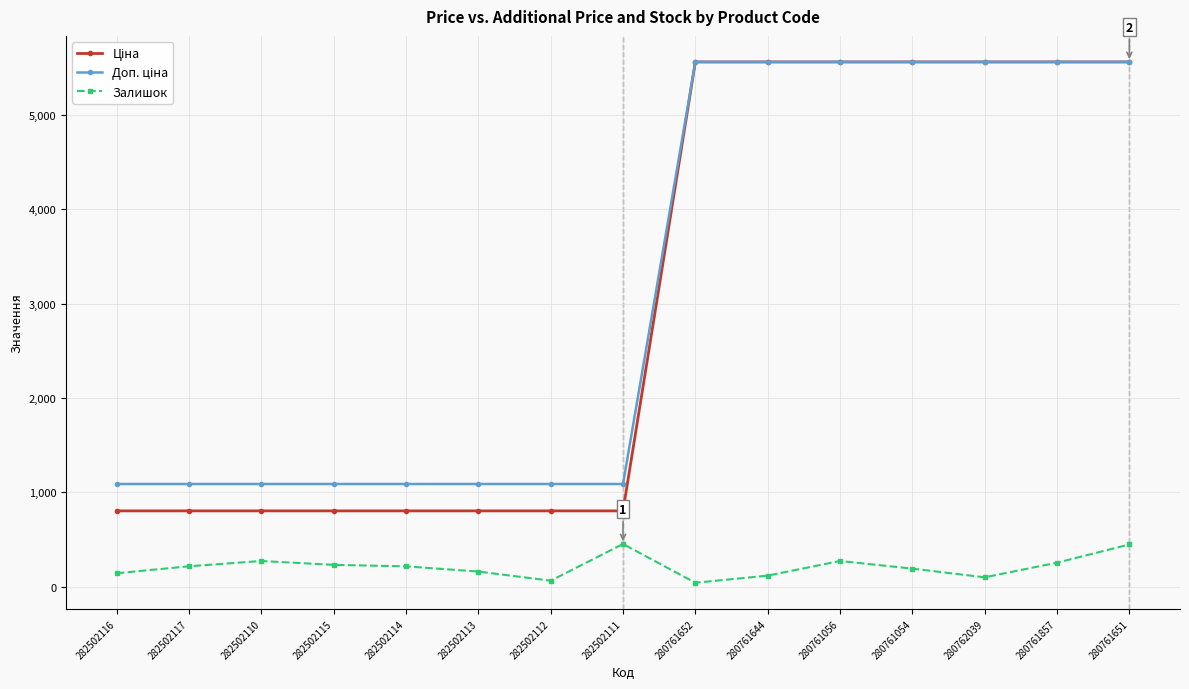

At how many categories does at least one series exceed 4036?

7